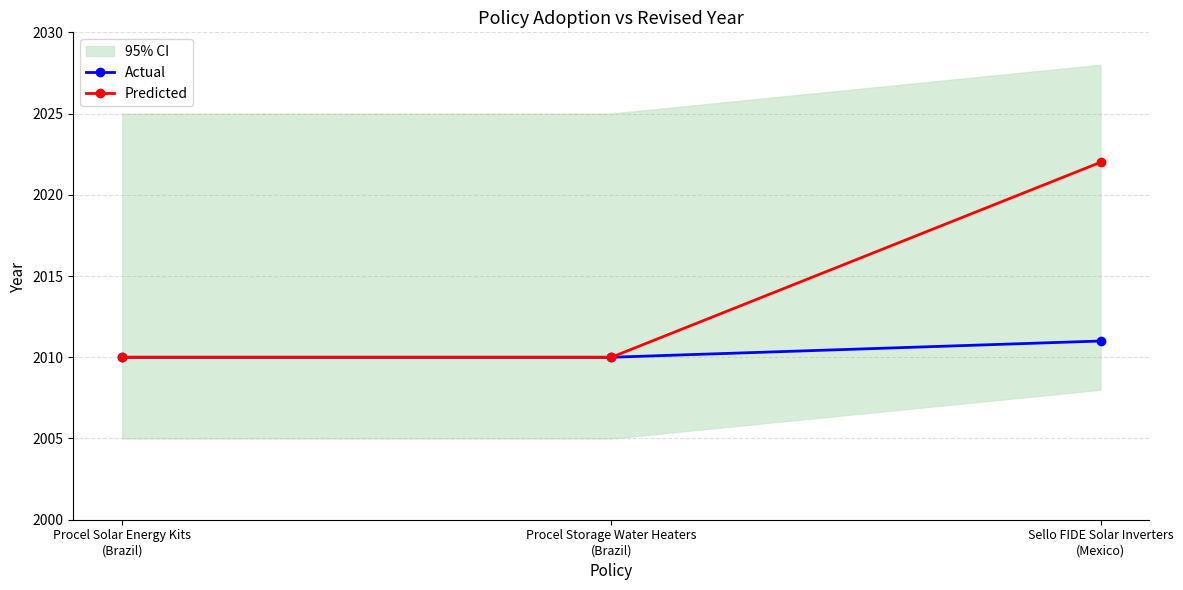

What is the maximum value for Predicted?

2022